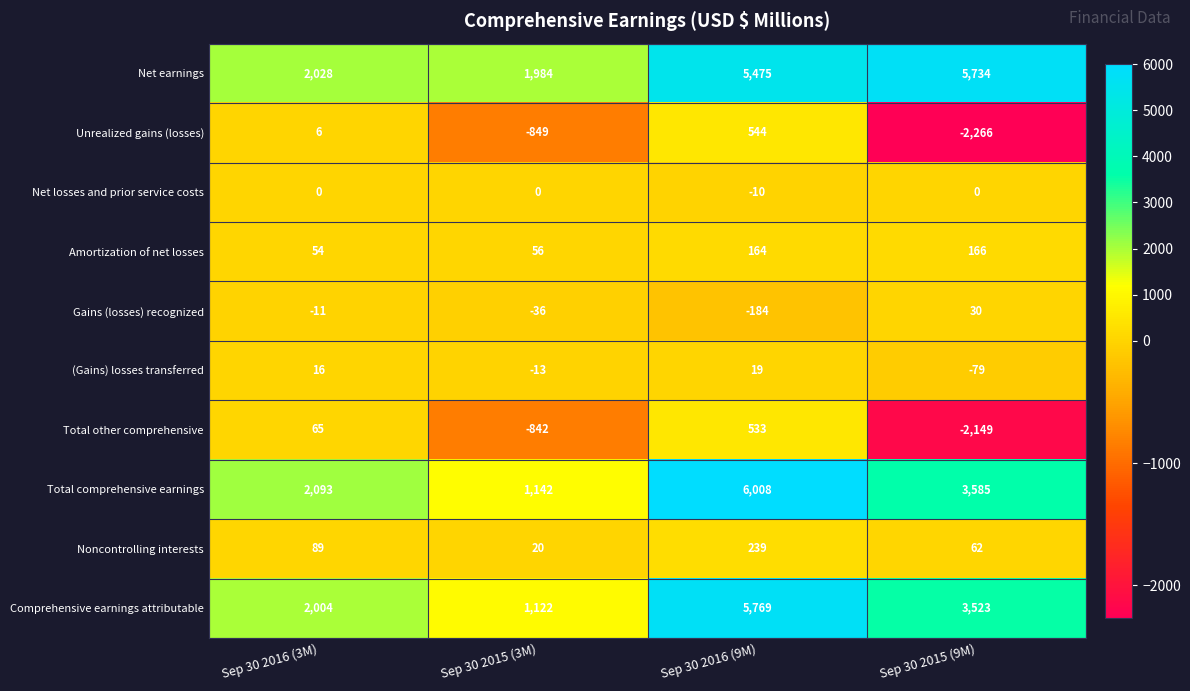

What is the maximum value for Total other comprehensive?

533